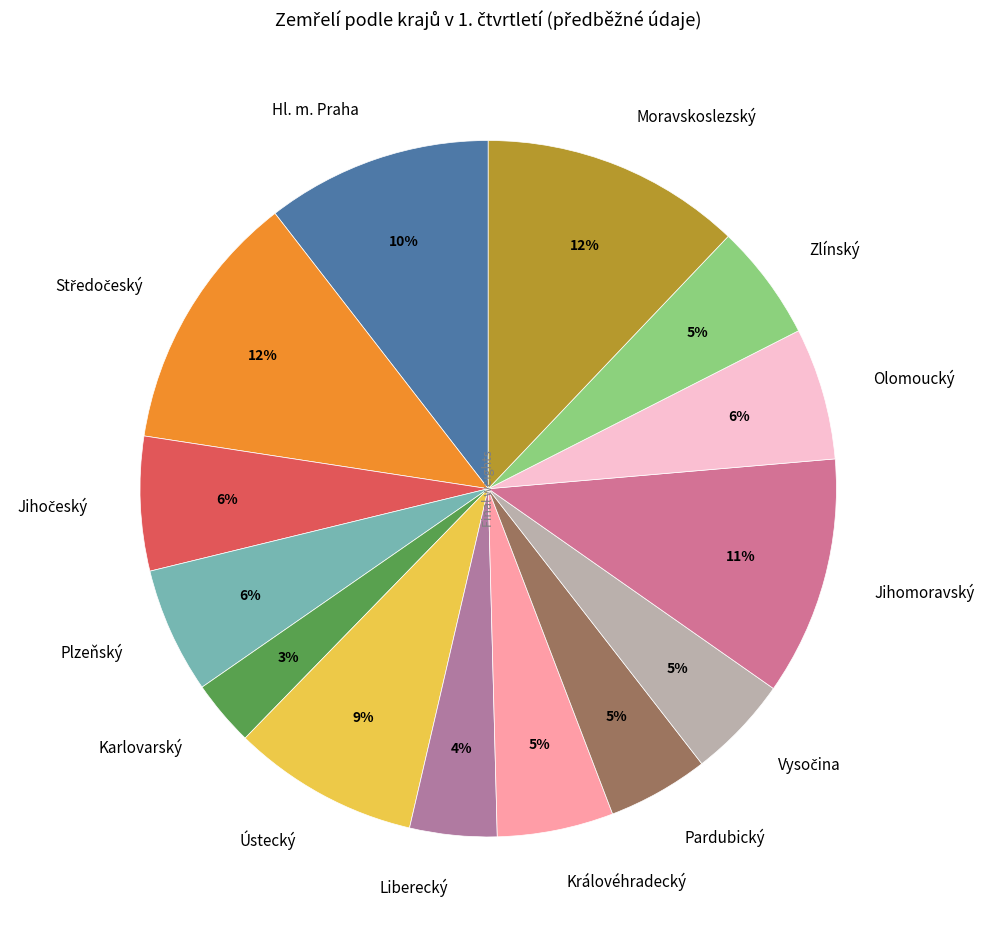

True or false: Královéhradecký accounts for 14% of the total.

False